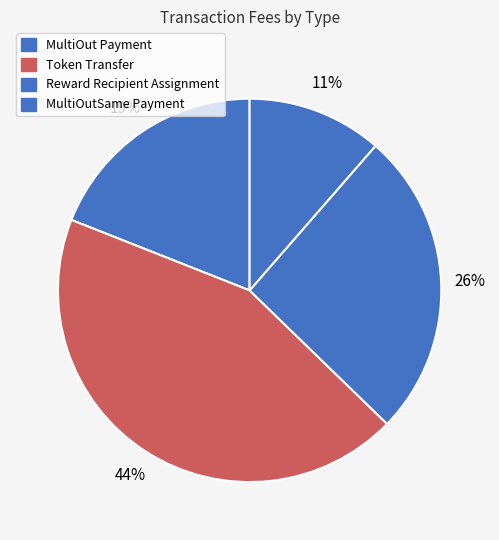

Is it true that Reward Recipient Assignment is 36% of the pie?

False